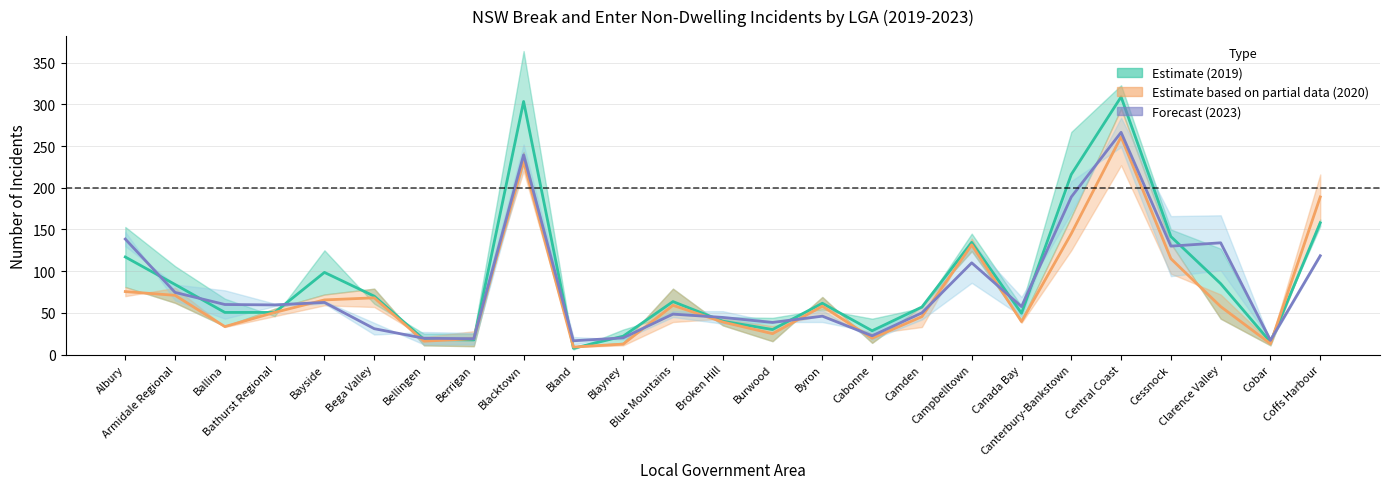

How many interior local peaks does the 2020 Estimate based on partial data series have?

6